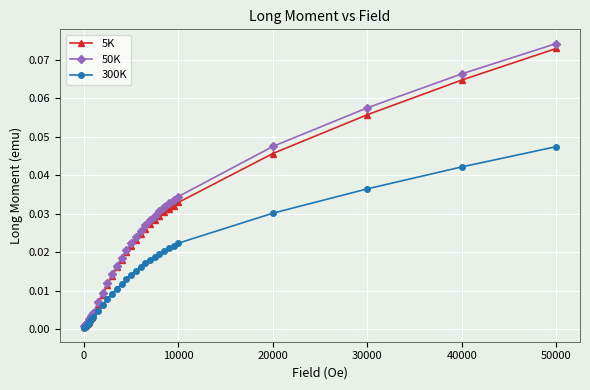

Does the chart have visible grid lines?

Yes